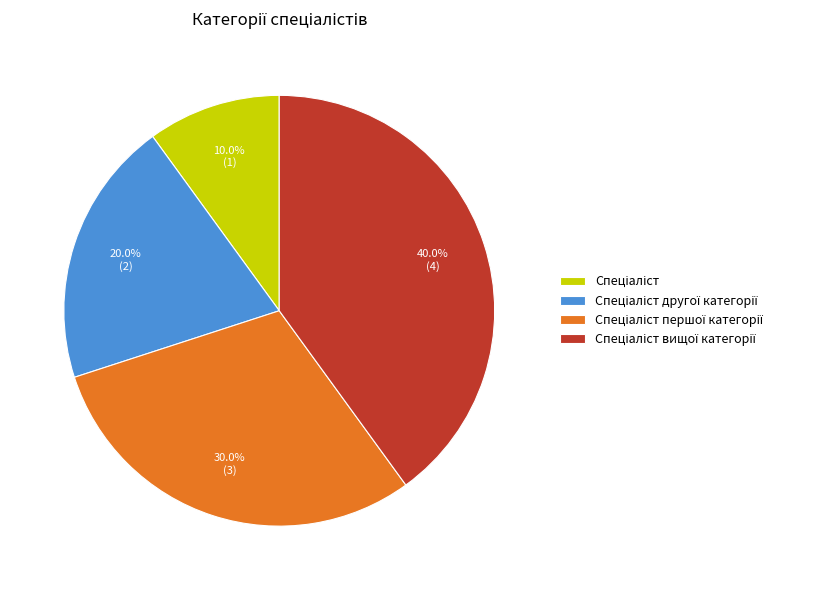

Is there a majority slice in this chart?

No